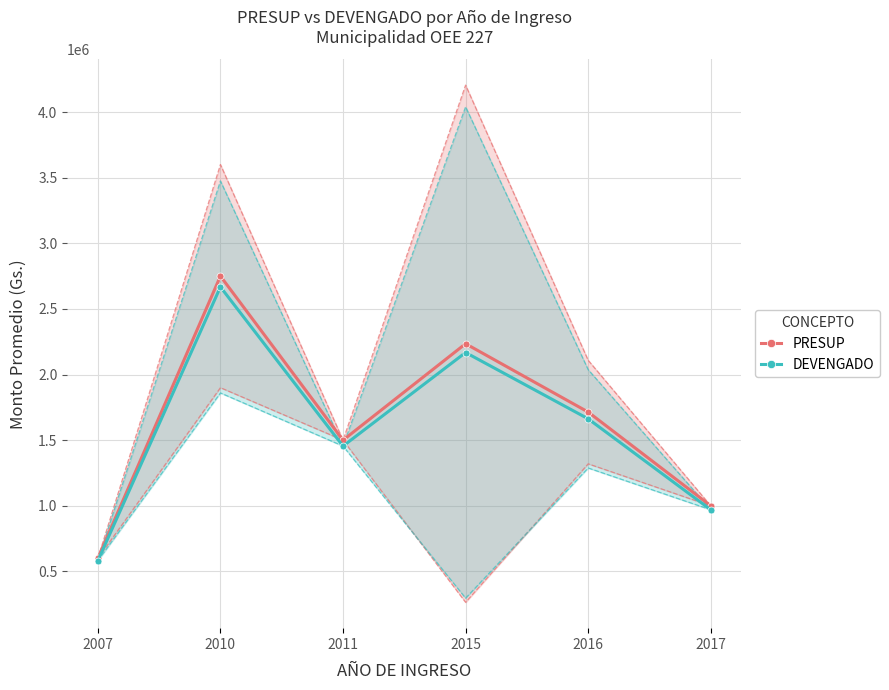

What is the difference between the maximum and second lowest values in the DEVENGADO series?

1697500.0